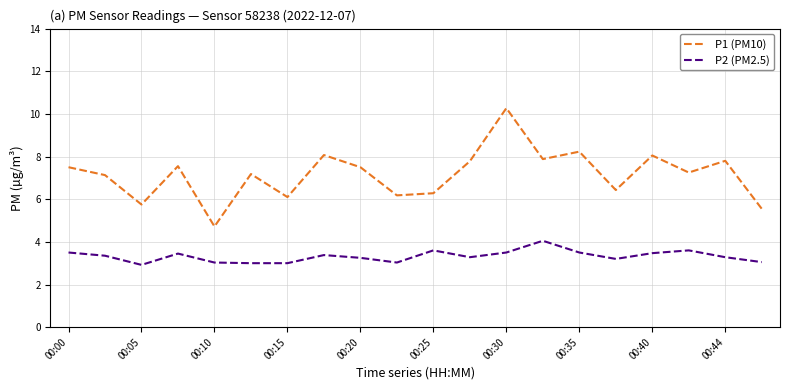

List the series in order of their overall mean, lowest first.

P2 (PM2.5), P1 (PM10)